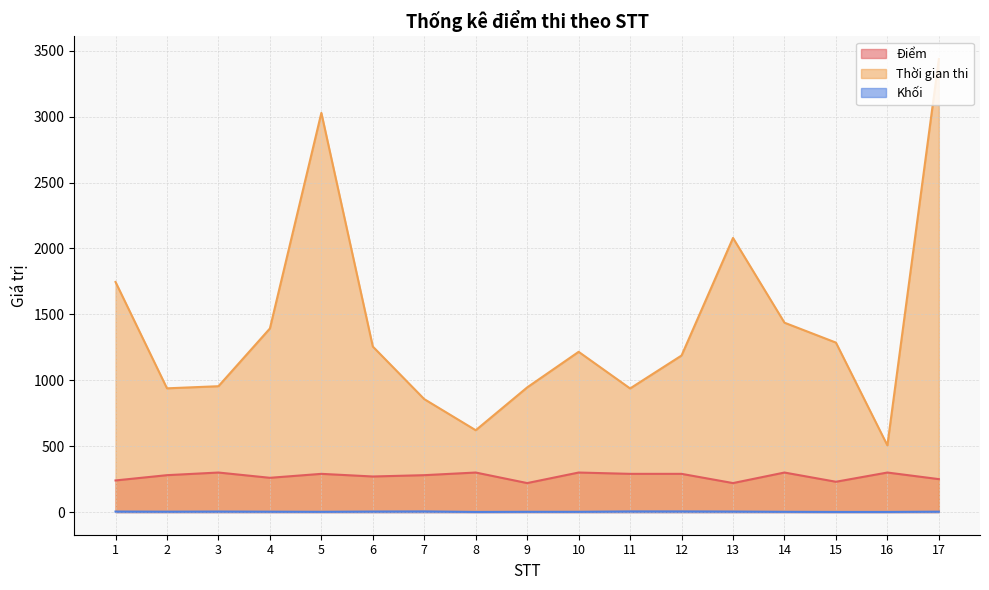

At which category is the sum across all series the highest?

17